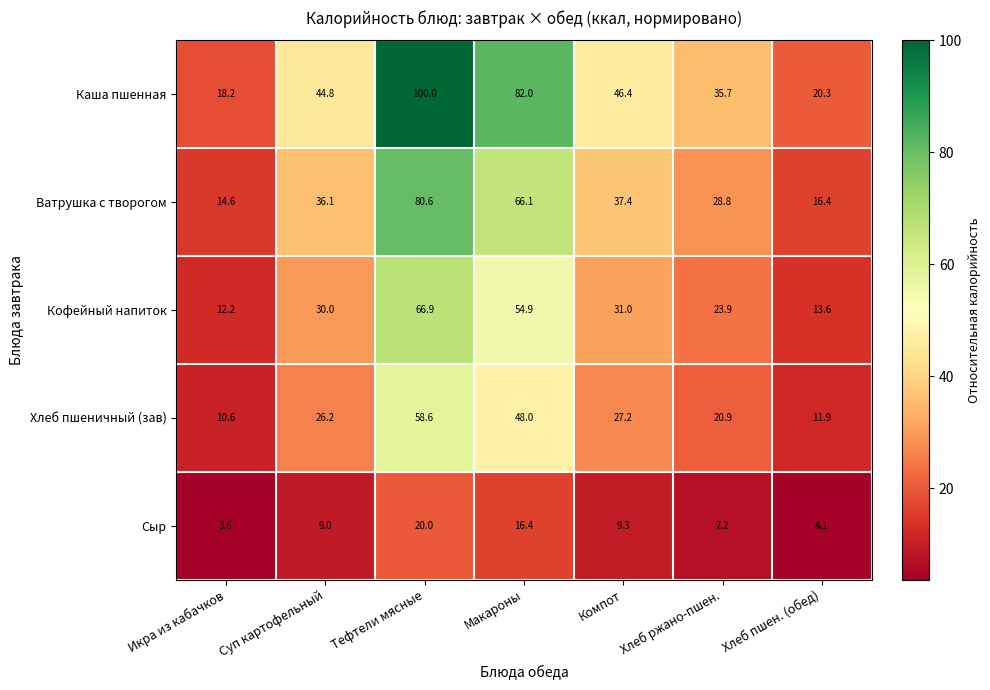

What is the difference between the second highest and second lowest values in the Ватрушка с творогом series?

49.7